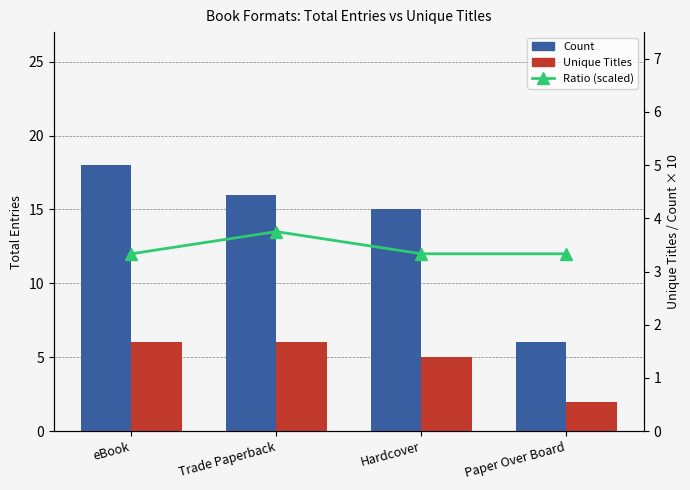

What value does the Unique Titles series have at Hardcover?

5.0